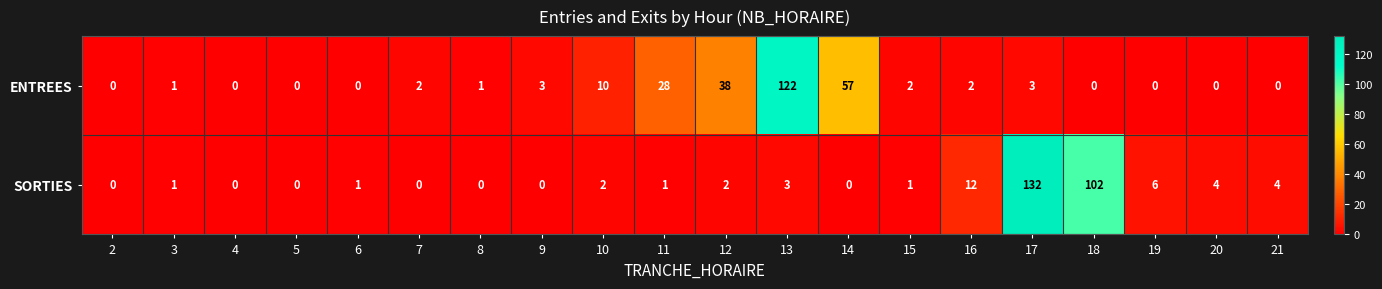

List the series in order of their overall mean, highest first.

SORTIES, ENTREES